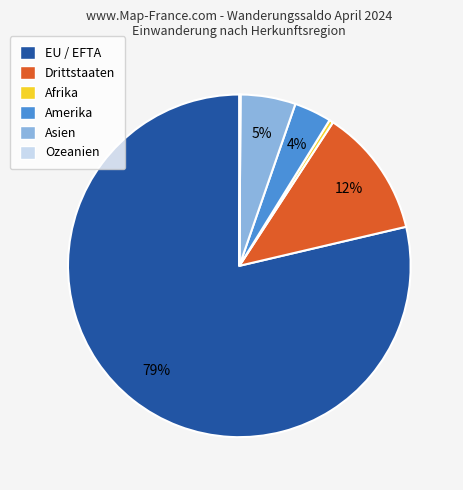

Combined, do EU / EFTA and Afrika account for over 50%?

Yes